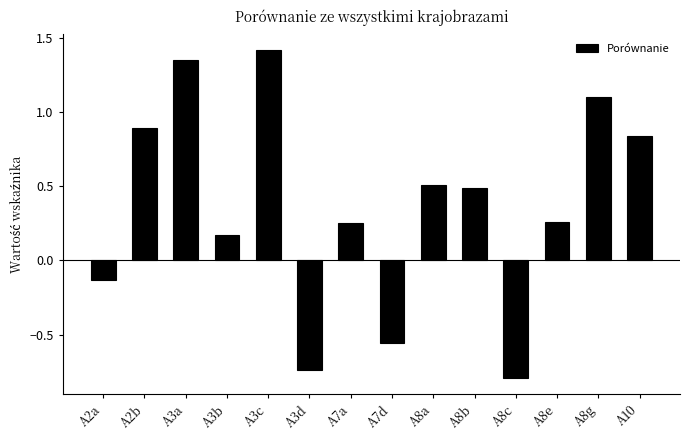

Which category has the highest value across all series?

A3c